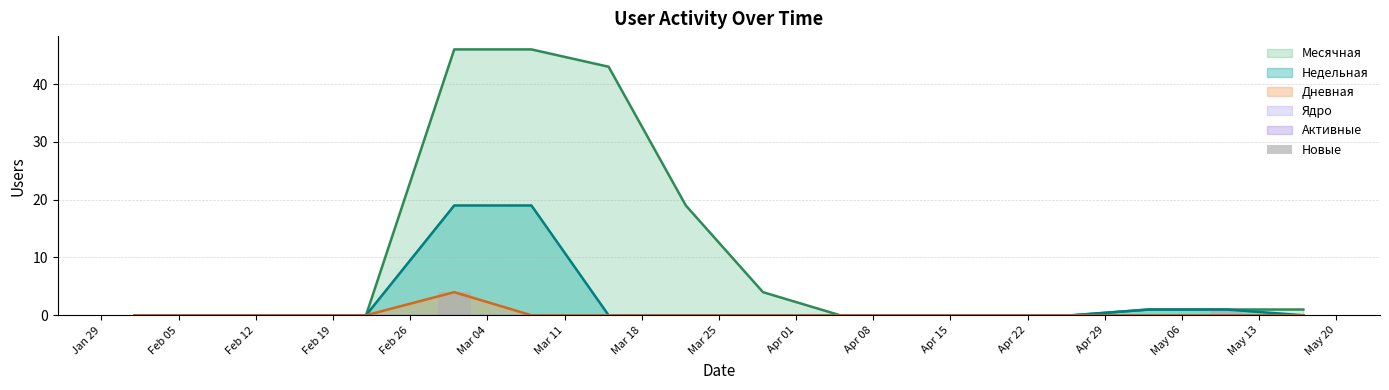

True or false: the data shows 0 at Feb 12.

True